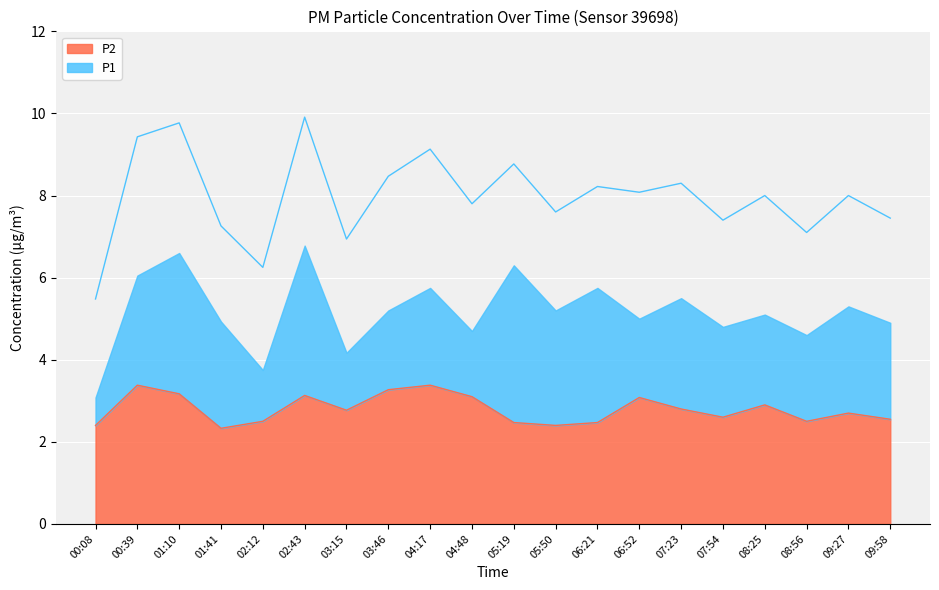

What is the minimum value for P2?

2.3